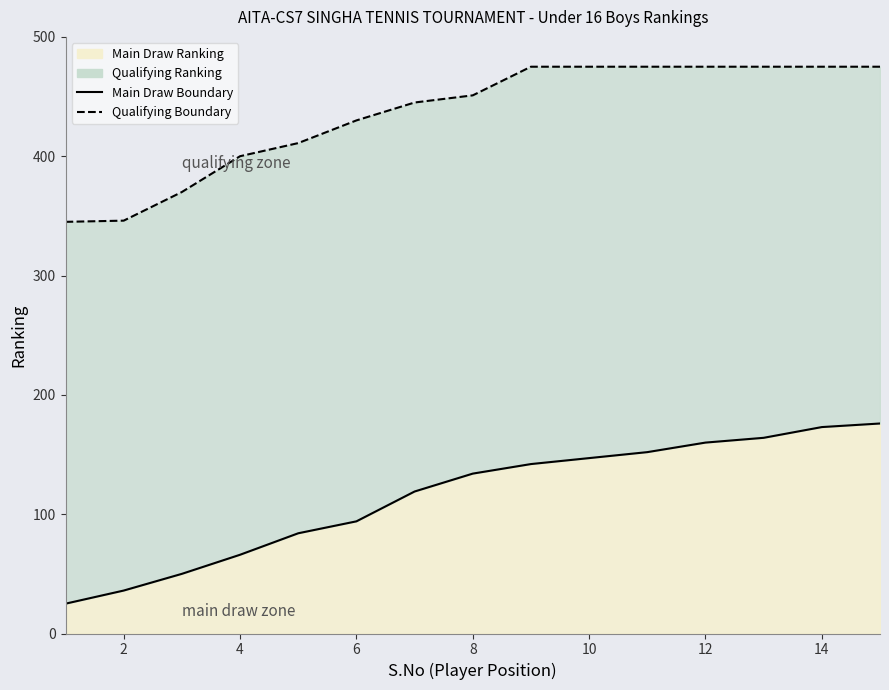

Is the value of RANKING_qual at 5 greater than the value of RANKING_main at 10?

Yes